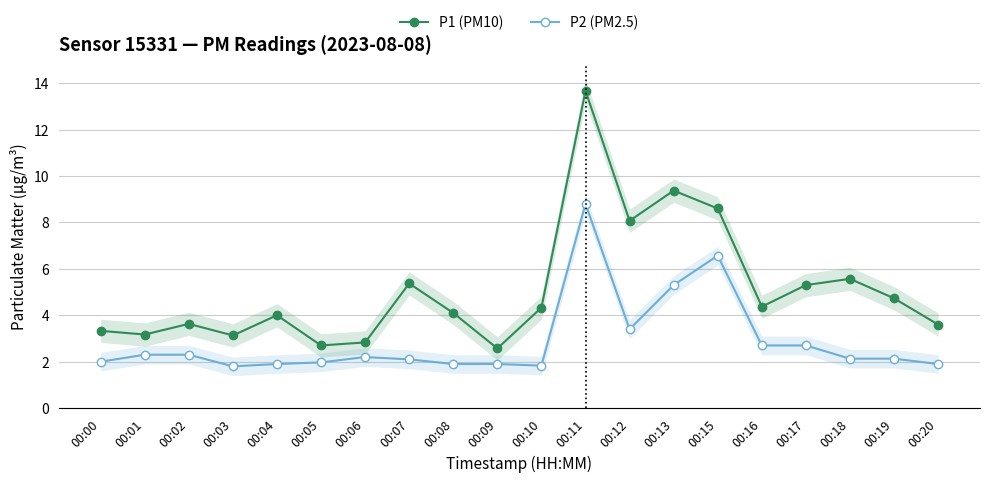

Which category has the lowest value across all series?

00:03